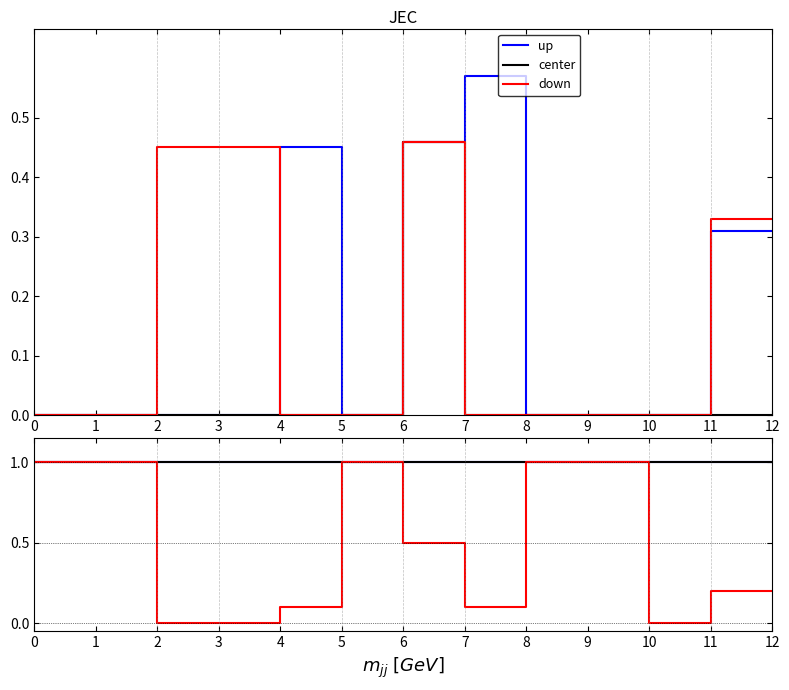

True or false: up has more than 1 interior local peaks.

False